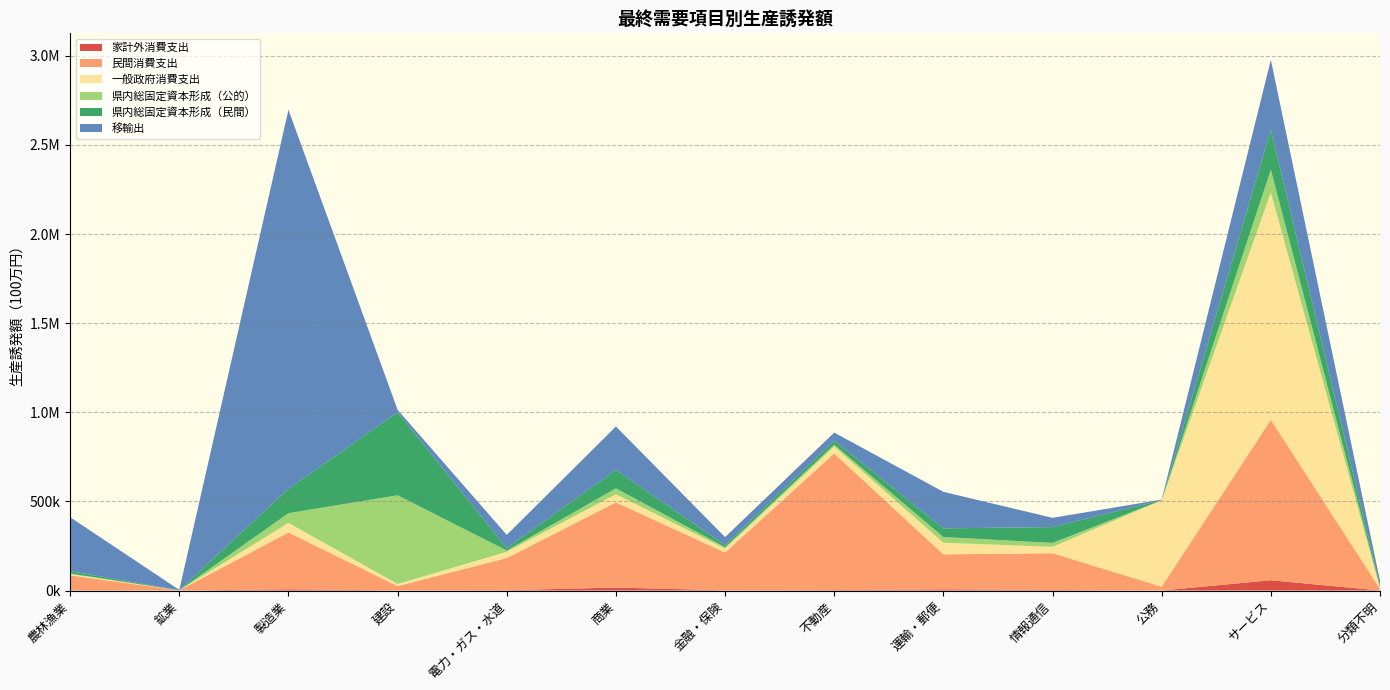

Reading right to left, transcribe all the data shown in this chart.

家計外消費支出: 265.7	57962.5	26.6	3025.6	6799.4	2532.4	1115.5	16860.1	2050.8	463.9	7032.8	11.3	1208.2
民間消費支出: 9570.2	900543.9	21442.8	206458.3	196319.7	766738.9	212067.5	478017.9	180091.8	24672.3	318638.3	1125.4	84149.1
一般政府消費支出: 4555.0	1274641.1	484714.8	35762.0	65024.6	38601.2	22101.6	45322.0	35207.7	11239.3	53822.7	221.0	6917.9
県内総固定資本形成（公的）: 5280.1	128607.3	529.5	21948.9	32383.1	10395.3	7930.1	33491.1	7140.1	498259.4	54729.7	86.2	3243.1
県内総固定資本形成（民間）: 5954.3	225467.4	597.2	88974.1	48490.9	22753.5	11535.9	102729.3	13780.0	465325.1	136422.4	129.7	13581.6
移輸出: 28574.4	390362.0	2865.7	51853.3	204792.6	45394.1	45105.3	244121.3	73967.8	14098.3	2126601.2	2039.8	302361.8